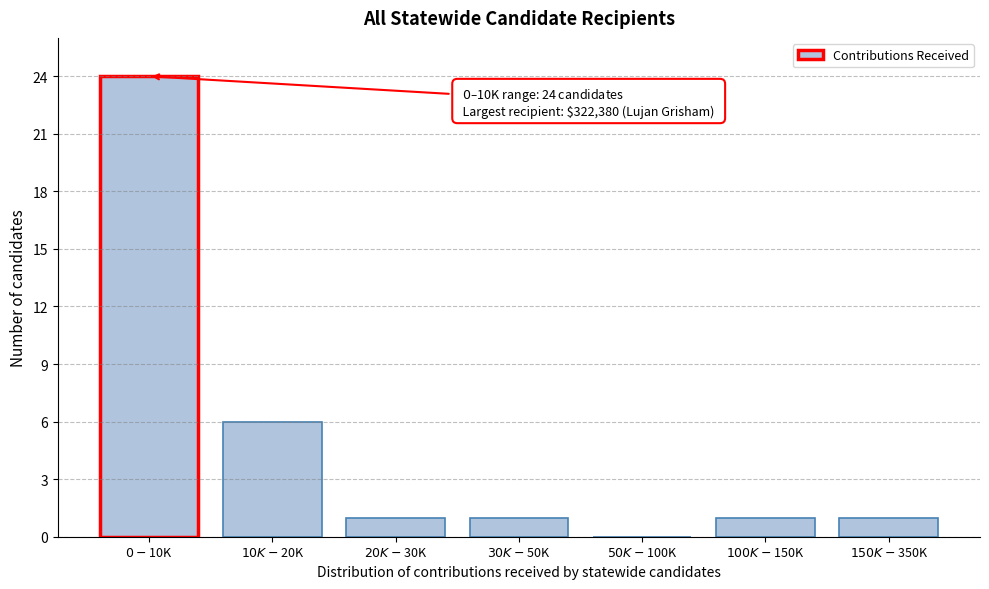

What is the maximum value shown in the chart?

24